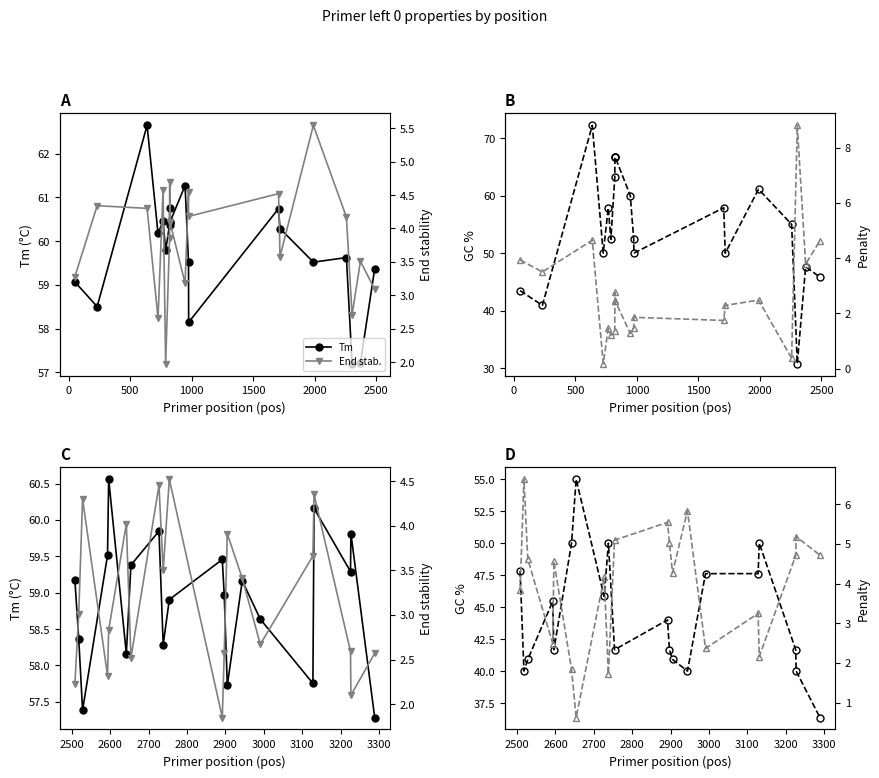

What is the lowest value of the GC% series?

36.4